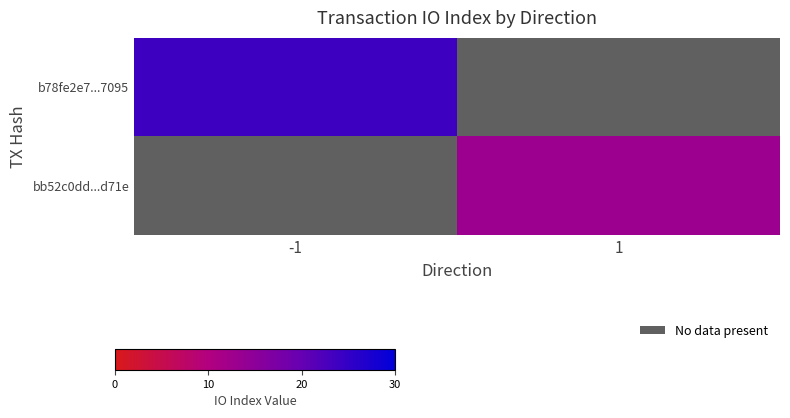

List the series in order of their peak value, highest first.

b78fe2e7...7095, bb52c0dd...d71e